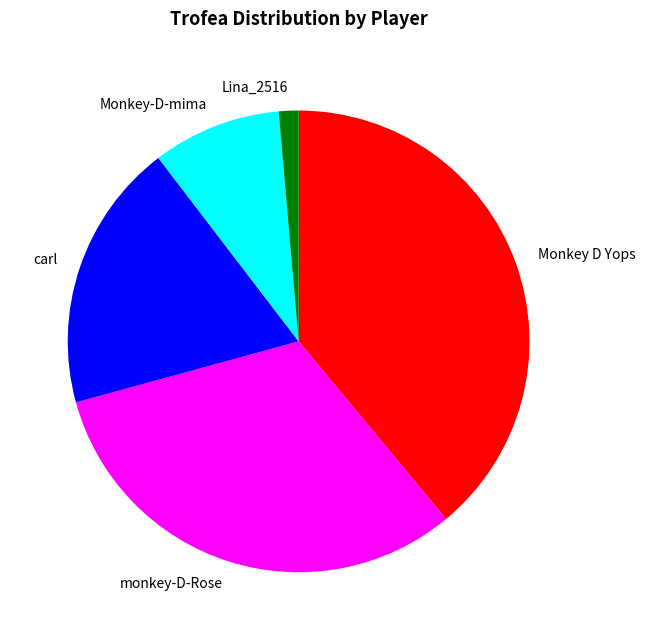

Which slice is the smallest?

Lina_2516